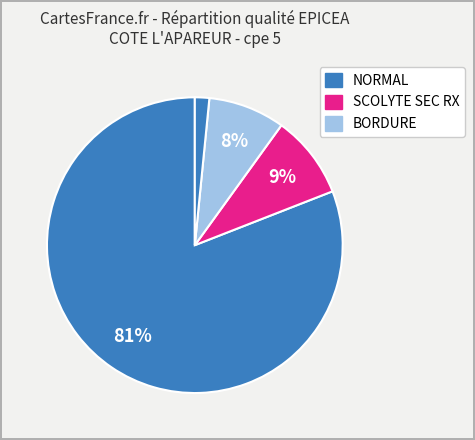

How many slices are in this pie chart?

4